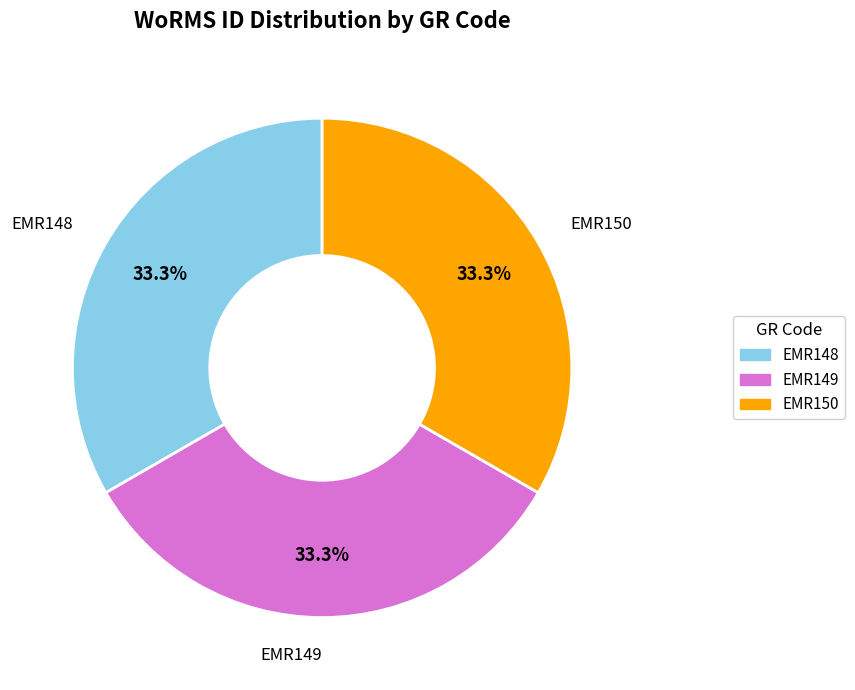

Is it true that EMR148 is 41% of the pie?

False